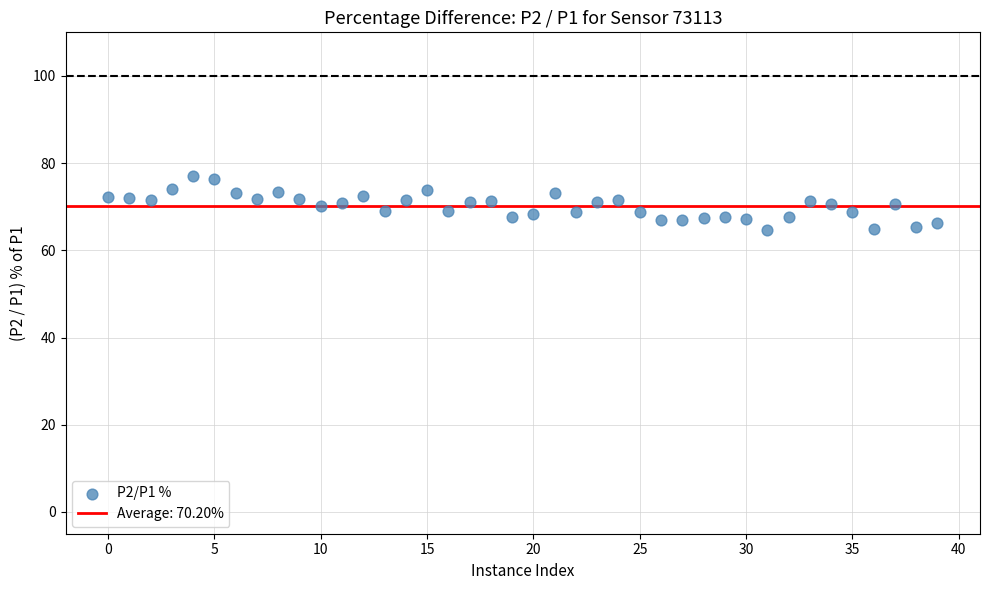

How many data points are displayed?

40